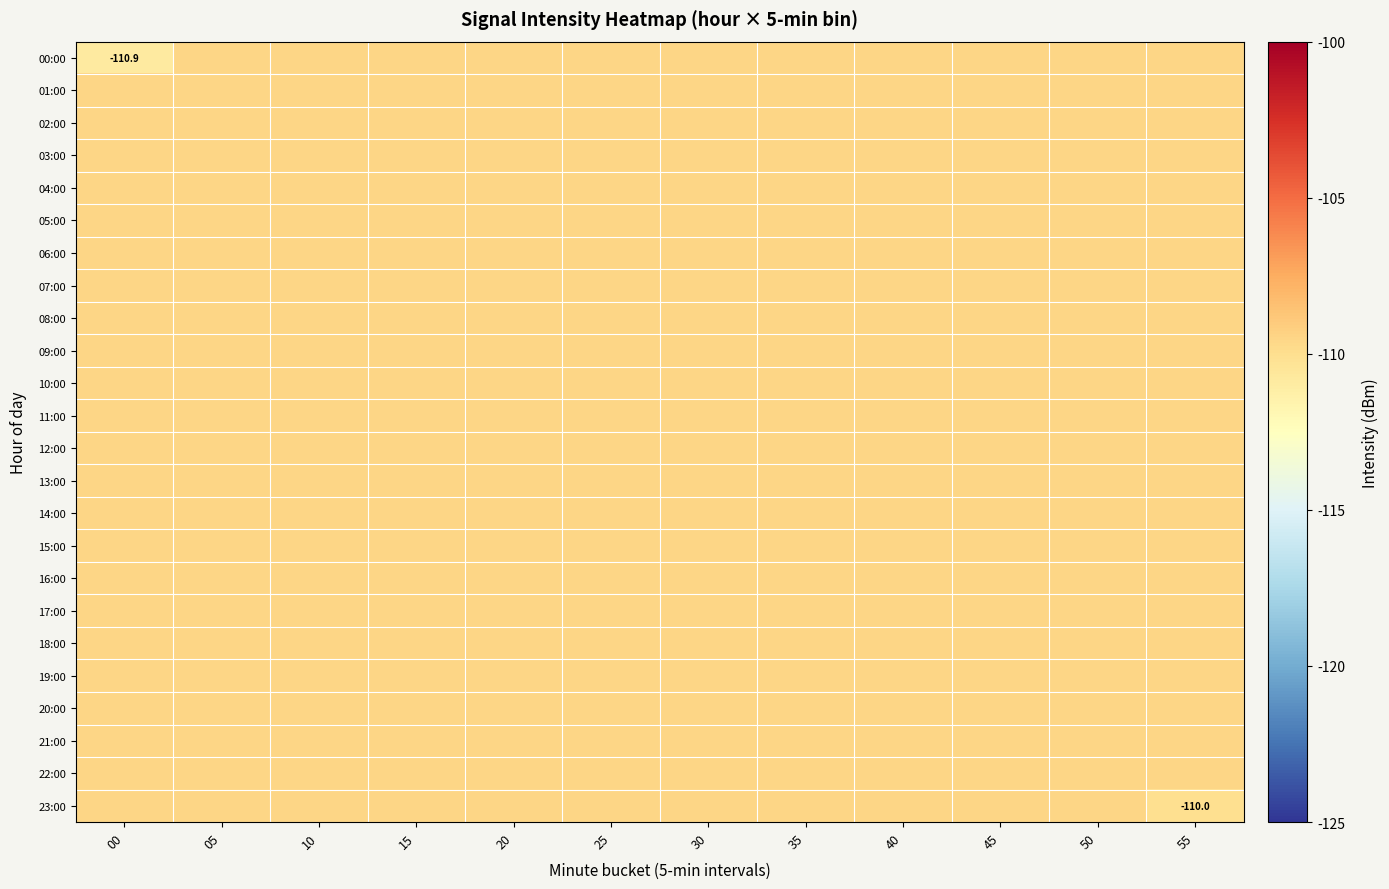

What is the sum of the 04:00 values at 35 and 00?

-219.0